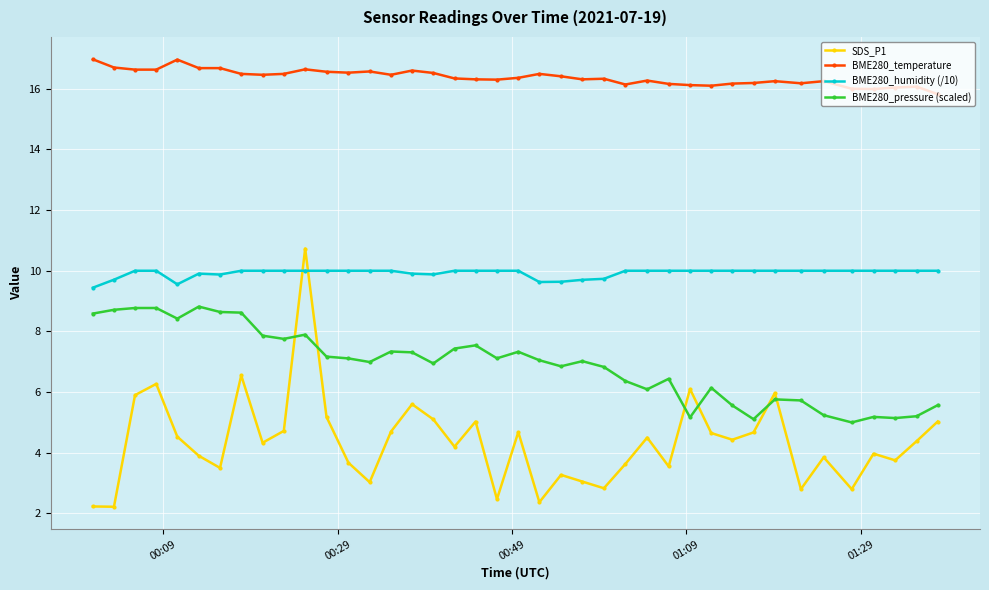

What is the maximum value shown in the chart?

17.0